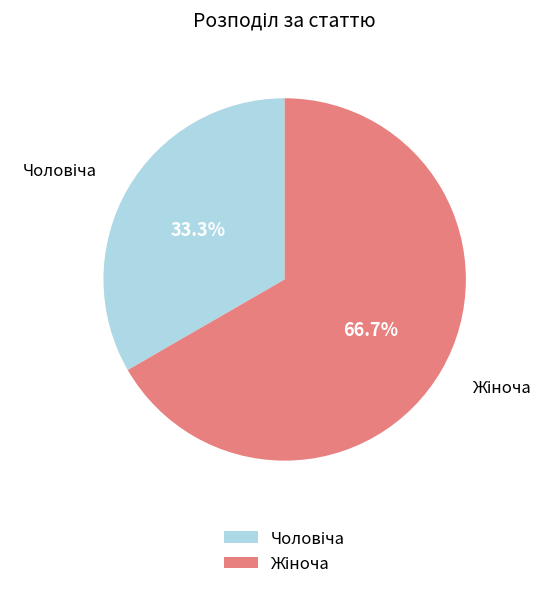

Is there a majority slice in this chart?

Yes